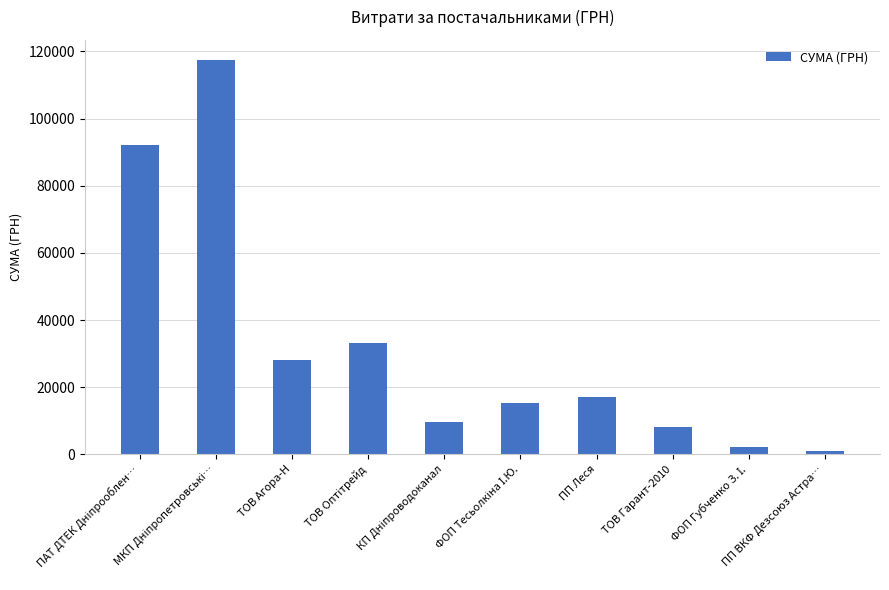

What is the maximum value shown in the chart?

117568.8